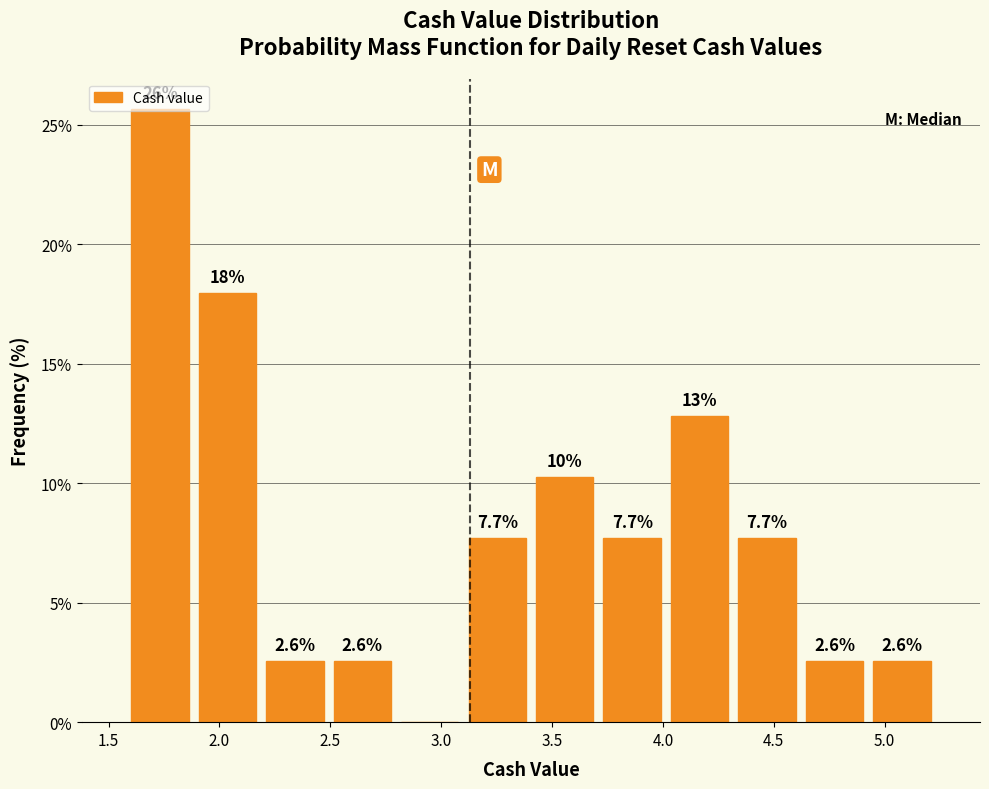

Which range on the x-axis has the tallest bar?

1.60 to 1.90